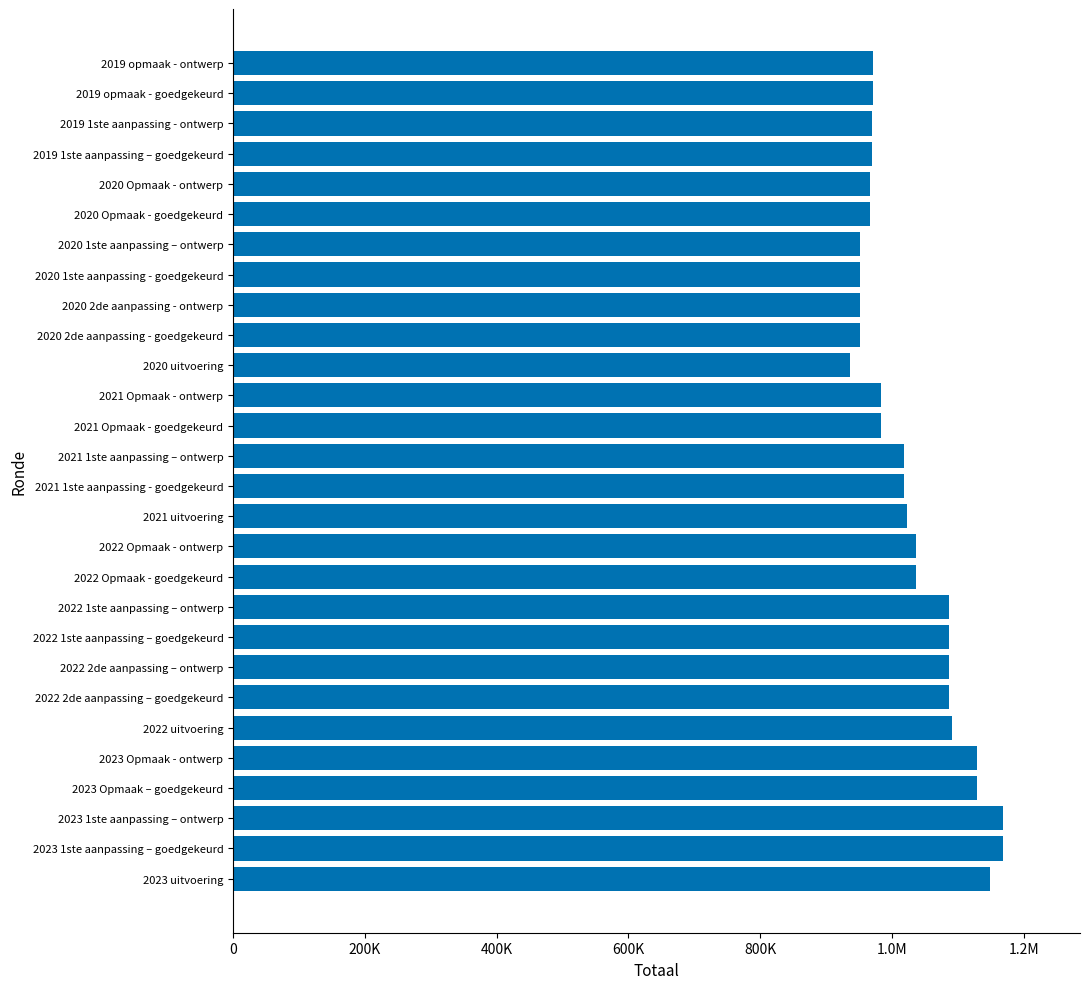

What is the greatest value displayed?

1168633